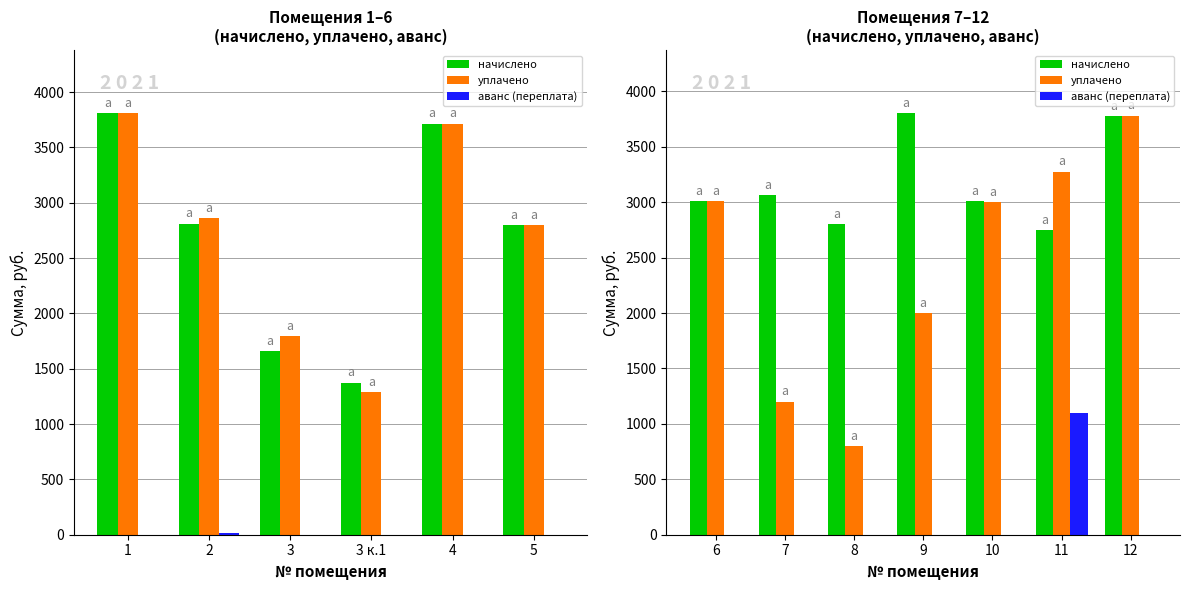

How many bars are there in each group?

3